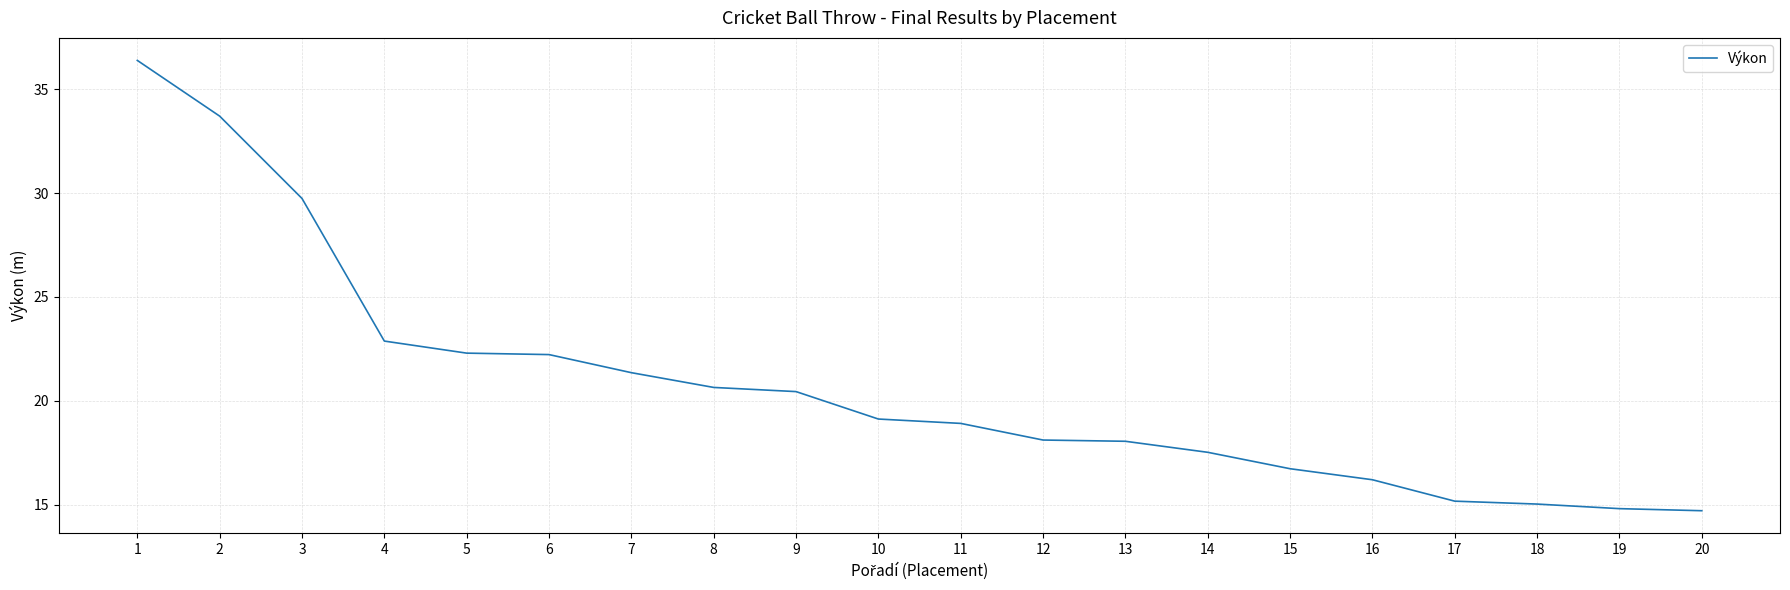

The value at 19 is 23.7. True or false?

False